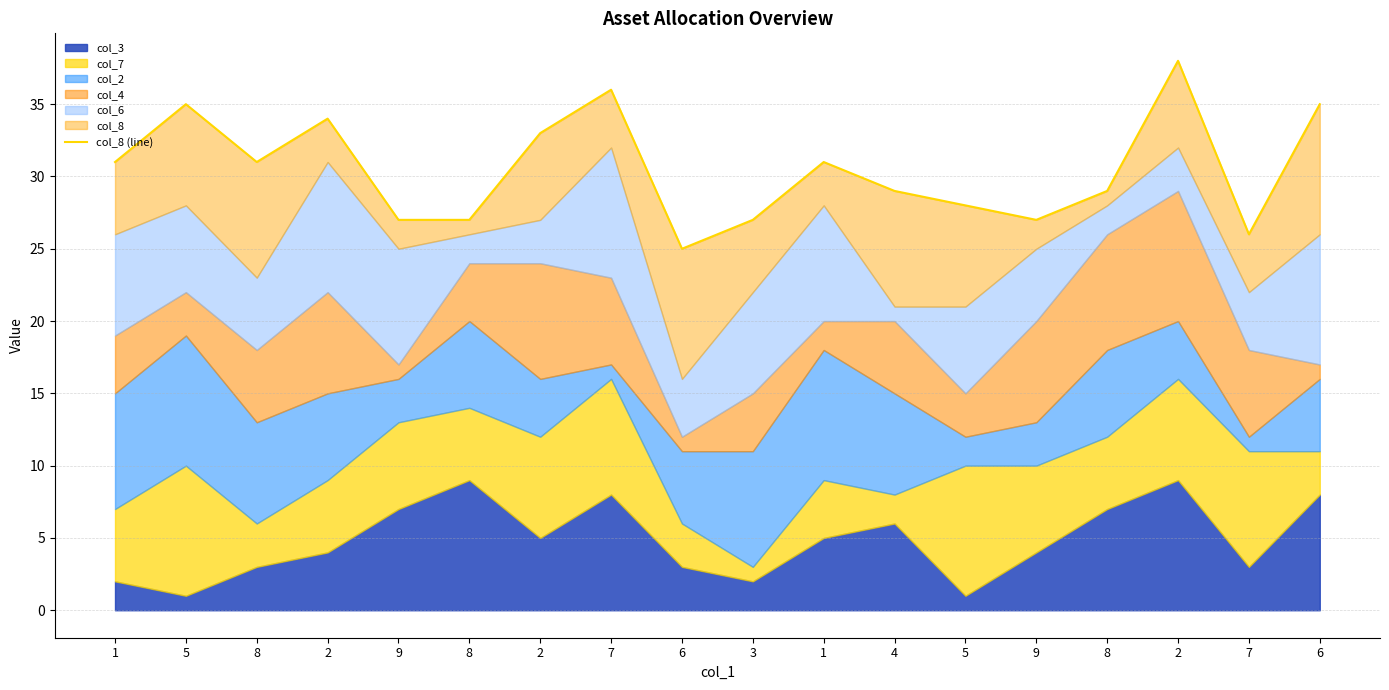

What is the difference between the maximum and minimum values?

13